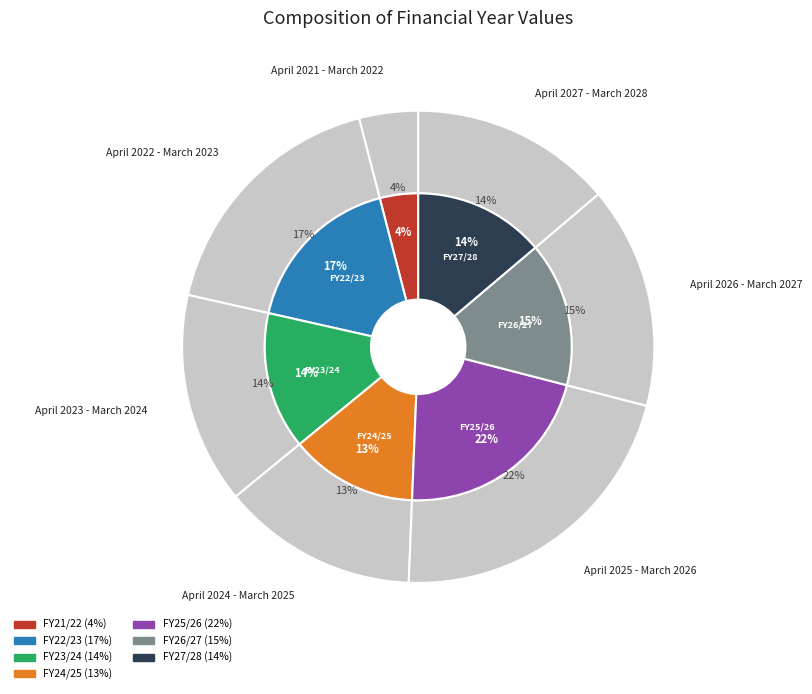

Rank the categories by value from lowest to highest.

April 2021 - March 2022, April 2024 - March 2025, April 2027 - March 2028, April 2023 - March 2024, April 2026 - March 2027, April 2022 - March 2023, April 2025 - March 2026